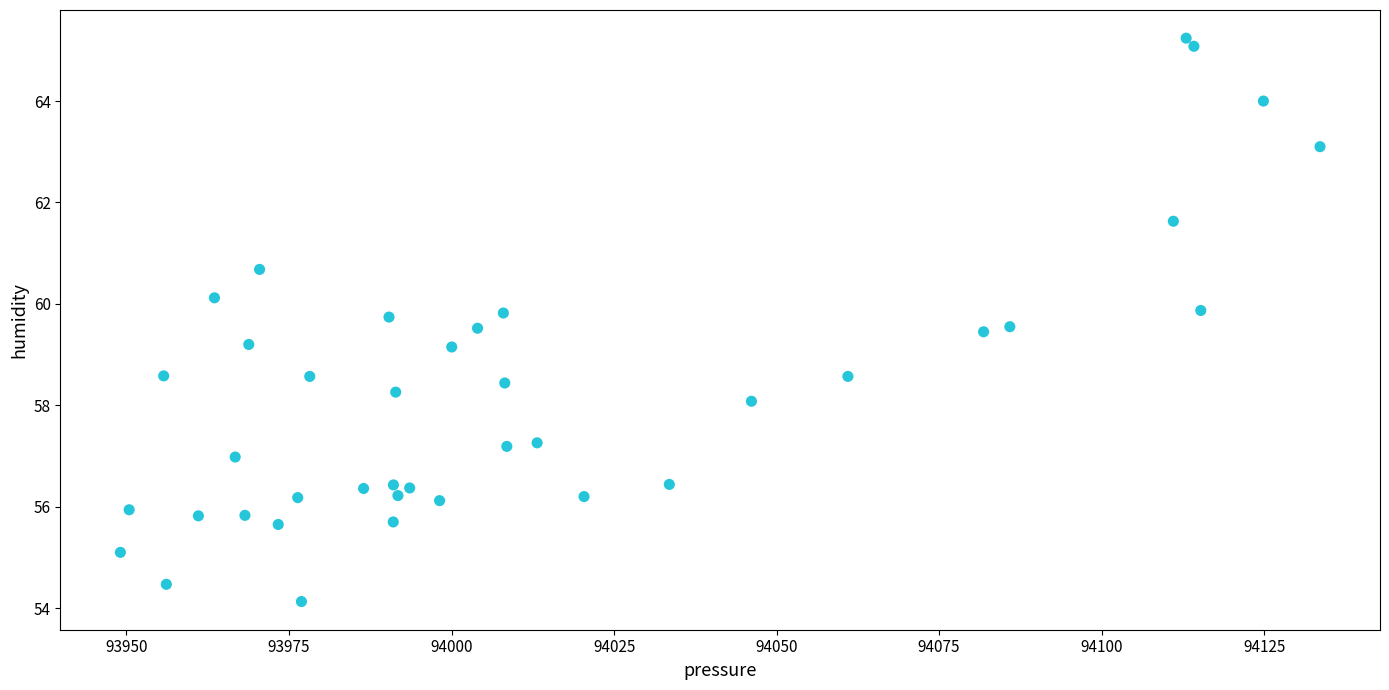

How many data points are displayed?

40